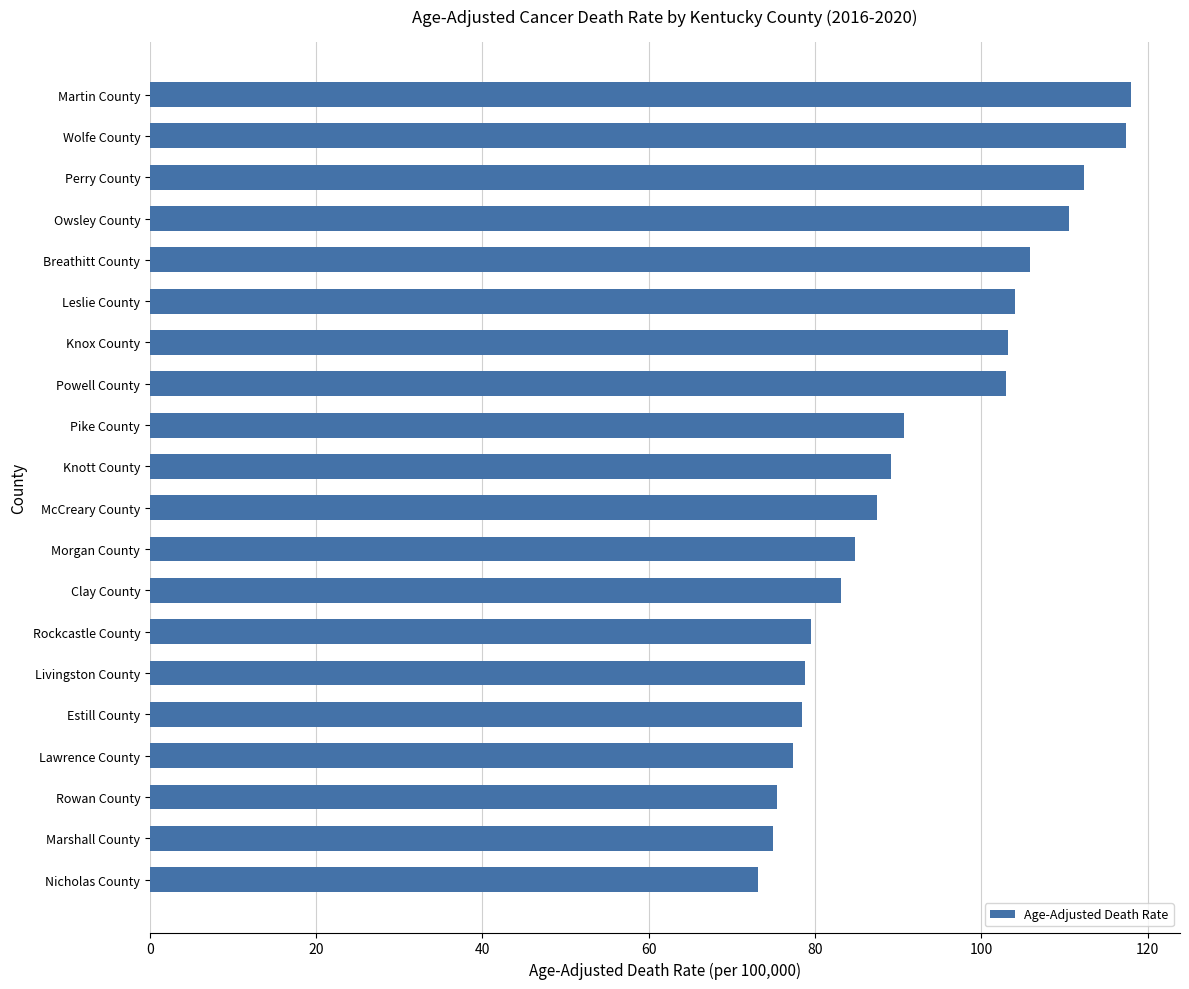

Is it true that the value at Rowan County is 103.6?

False